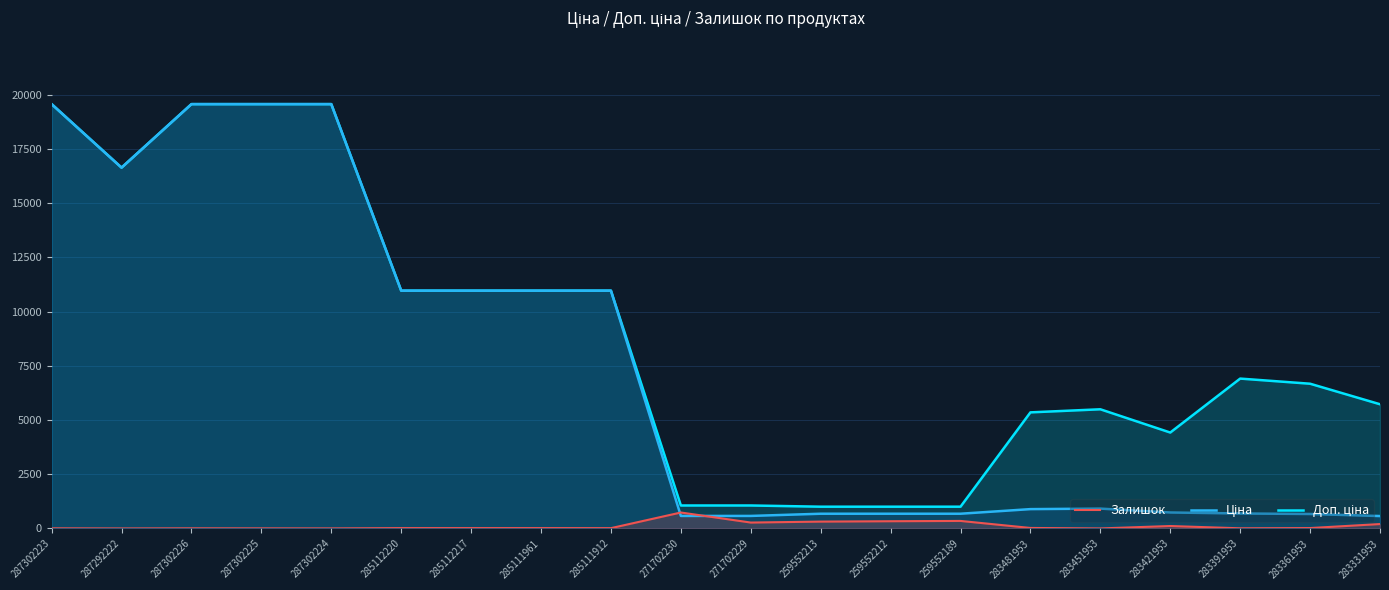

Where does the Залишок series first go above 17?

271702230